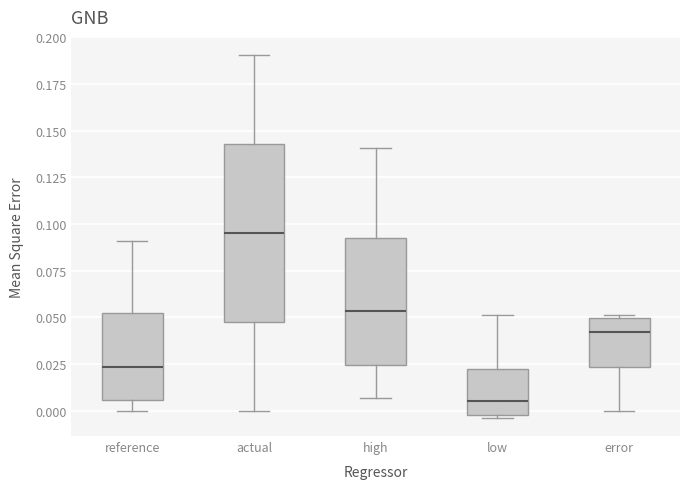

Reading left to right, transcribe this box plot: for each box, give where its median line is, the range the box spans, and where its two whiskers end, as read against the y-axis. The values are not printed on the chart, so give them approximately, as read against the axis.

reference: median 0.025, box 0.005 to 0.050, whiskers 0.000 to 0.090
actual: median 0.095, box 0.050 to 0.145, whiskers 0.000 to 0.190
high: median 0.055, box 0.025 to 0.090, whiskers 0.005 to 0.140
low: median 0.005, box 0.000 to 0.025, whiskers -0.005 to 0.050
error: median 0.040, box 0.025 to 0.050, whiskers 0.000 to 0.050